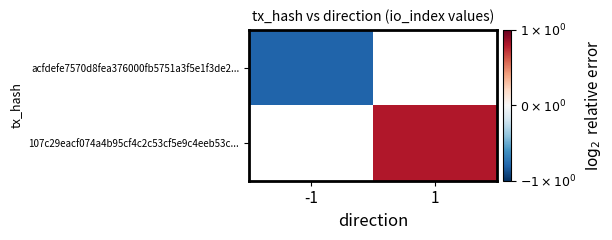

At -1, list the series in order from smallest to largest.

acfdefe7570d8fea376000fb5751a3f5e1f3de2..., 107c29eacf074a4b95cf4c2c53cf5e9c4eeb53c...